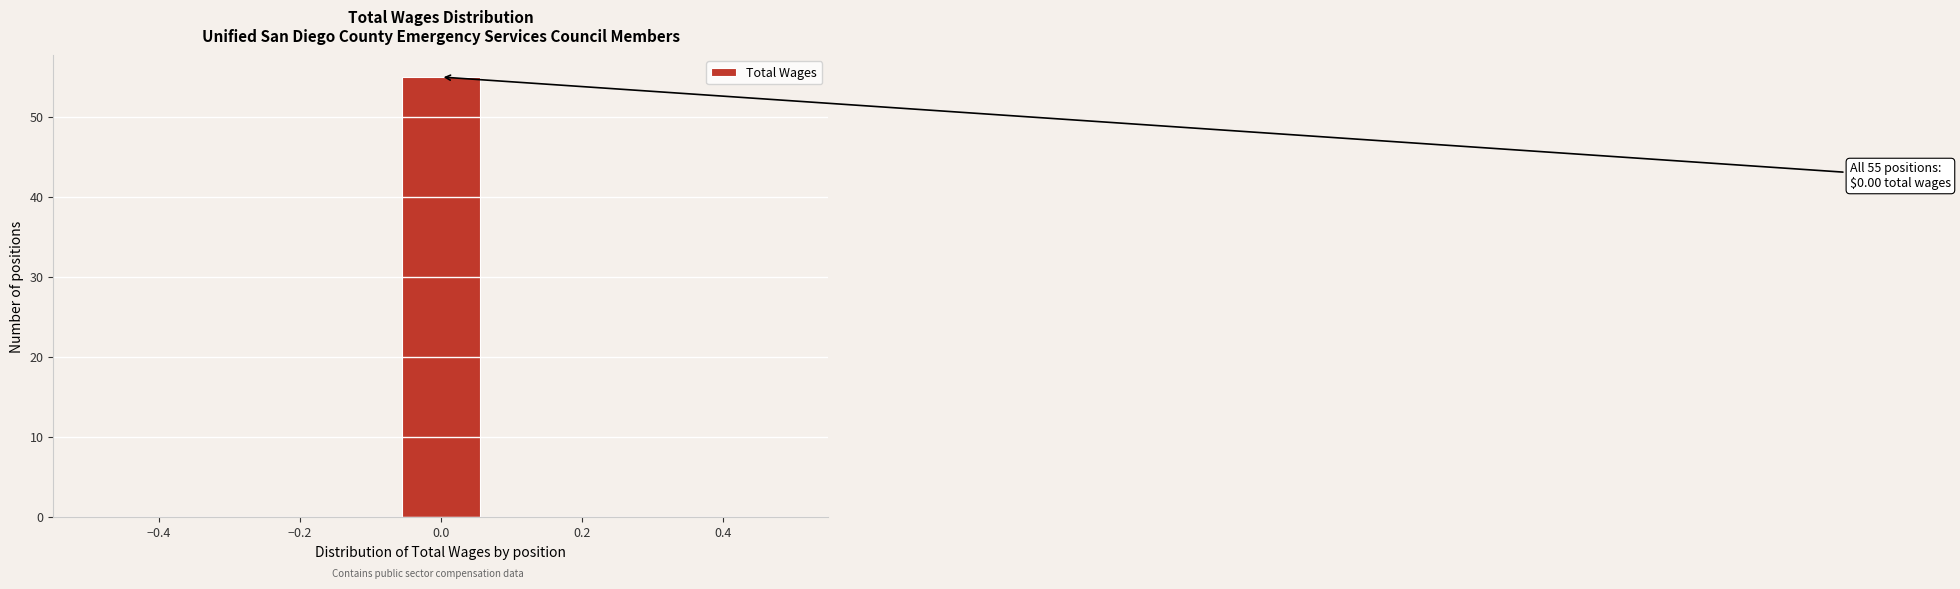

Over which range of the x-axis is the bar tallest?

-0.06 to 0.06